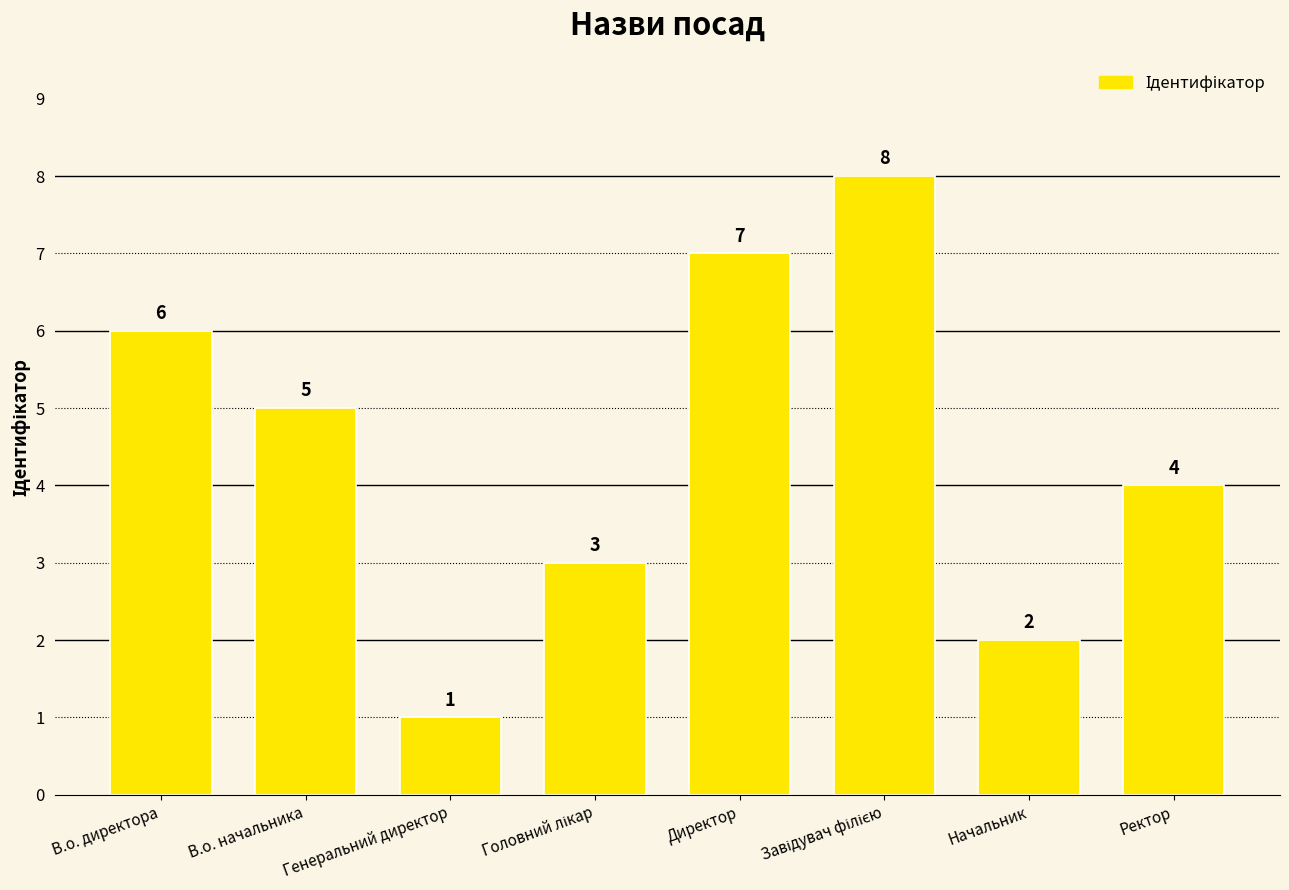

Count the values in the range 3 to 7.

5